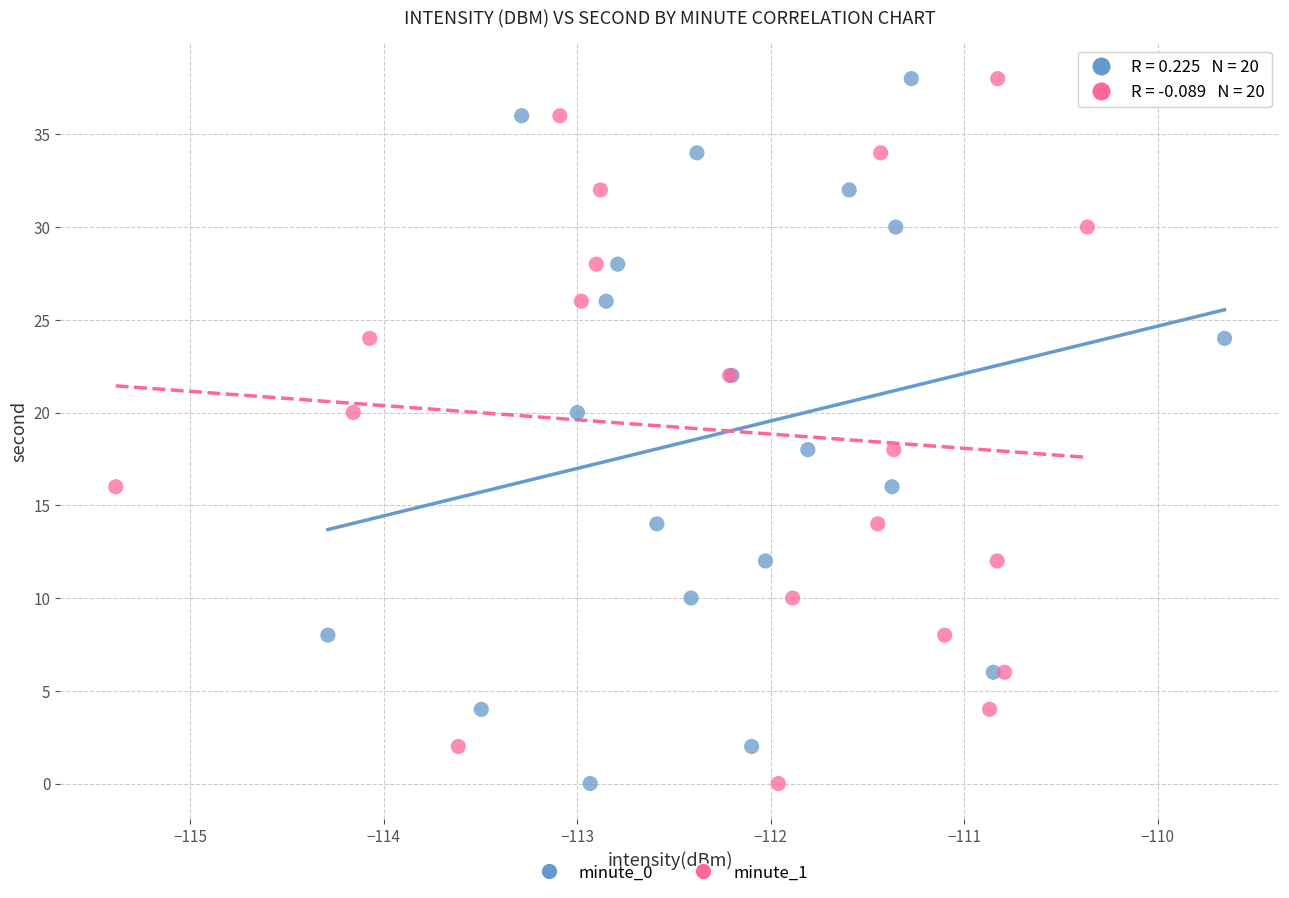

What are all the series names shown in the legend?

minute_0, minute_1